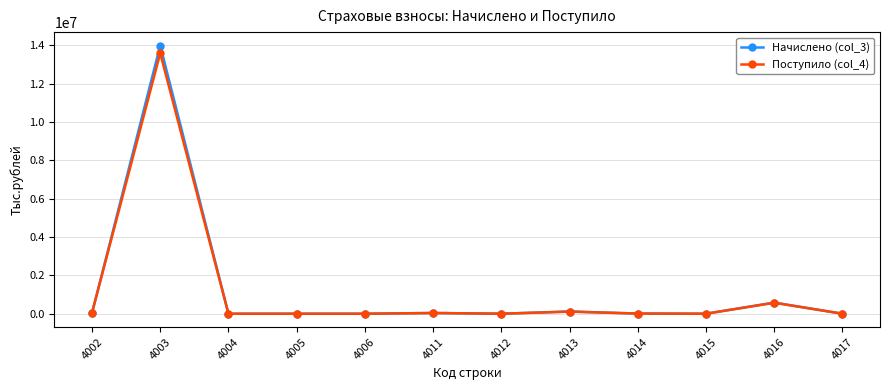

The value of Поступило (col_4) at 4003 is 7783559. True or false?

False